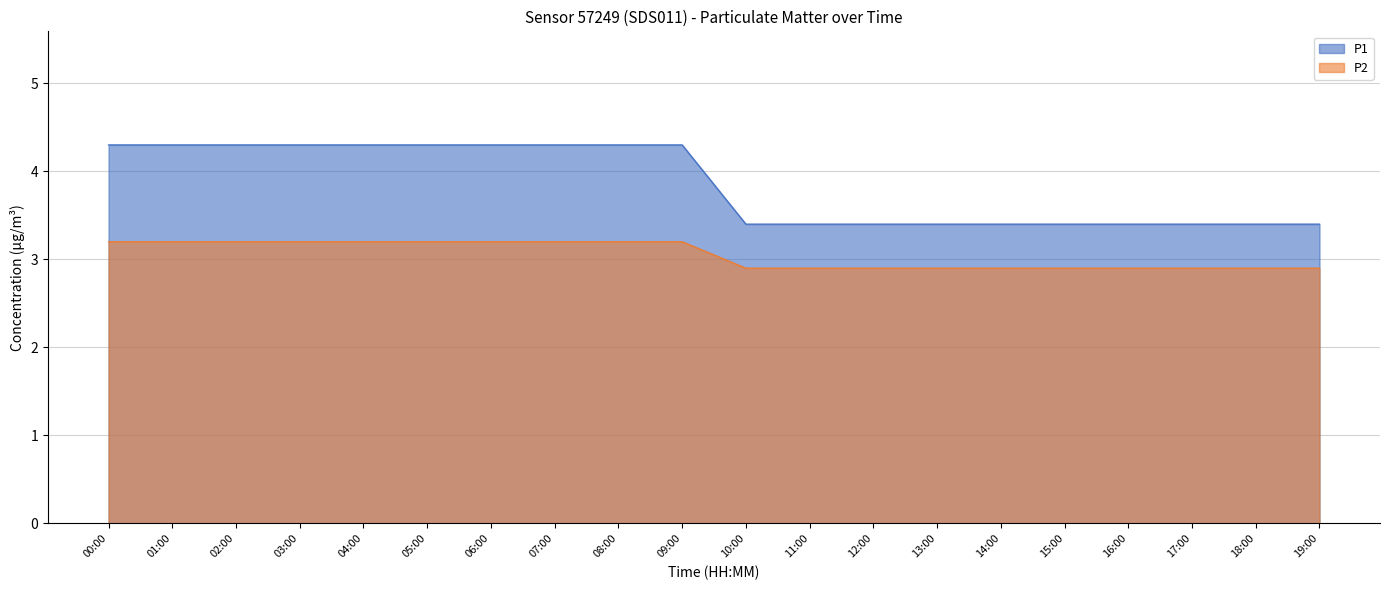

Reading left to right, transcribe all the data shown in this chart.

P1: 4.3	4.3	4.3	4.3	4.3	4.3	4.3	4.3	4.3	4.3	3.4	3.4	3.4	3.4	3.4	3.4	3.4	3.4	3.4	3.4
P2: 3.2	3.2	3.2	3.2	3.2	3.2	3.2	3.2	3.2	3.2	2.9	2.9	2.9	2.9	2.9	2.9	2.9	2.9	2.9	2.9